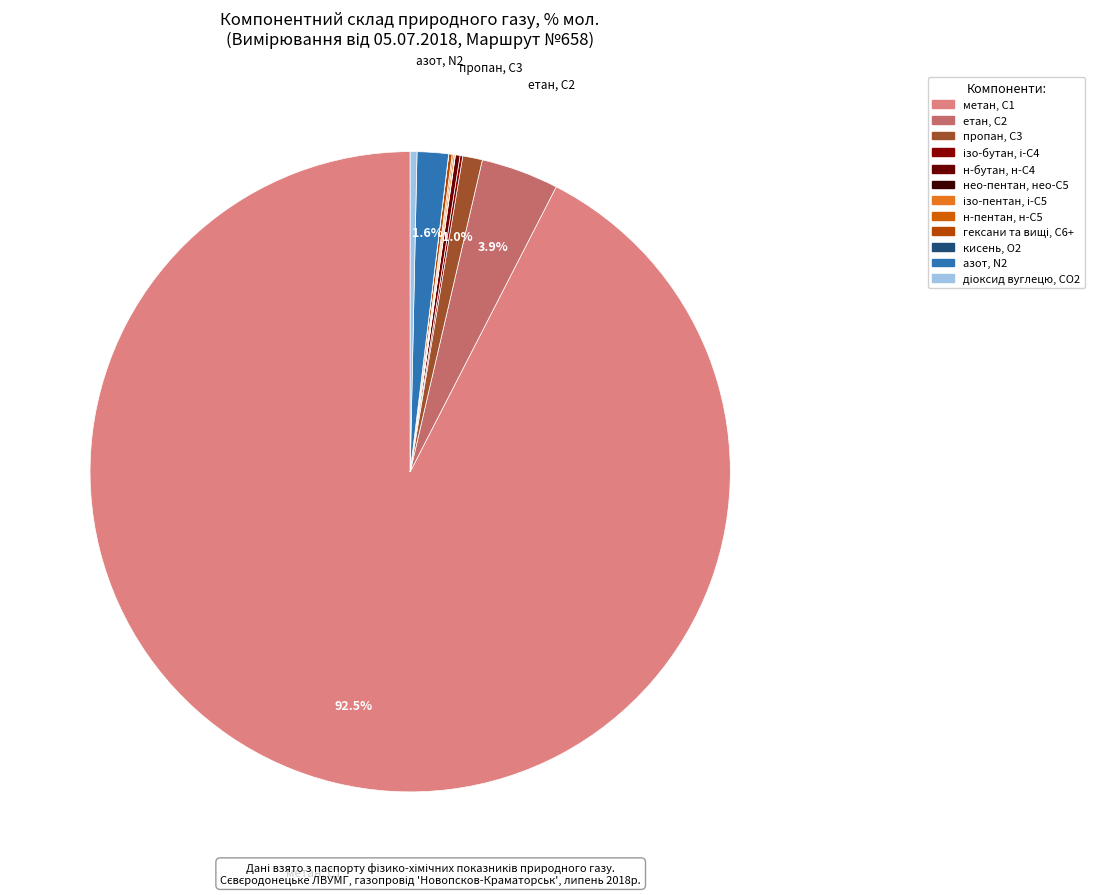

True or false: ізо-бутан, і-С4 accounts for 0% of the total.

True